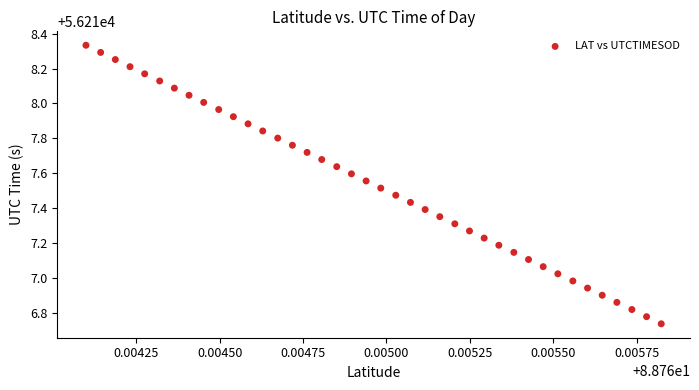

What is the range of Y values (max minus min)?

1.6